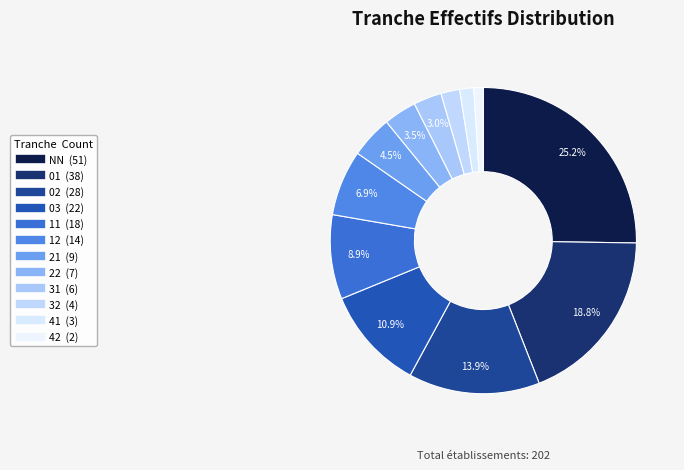

Combined, do 02 and 41 account for over 50%?

No